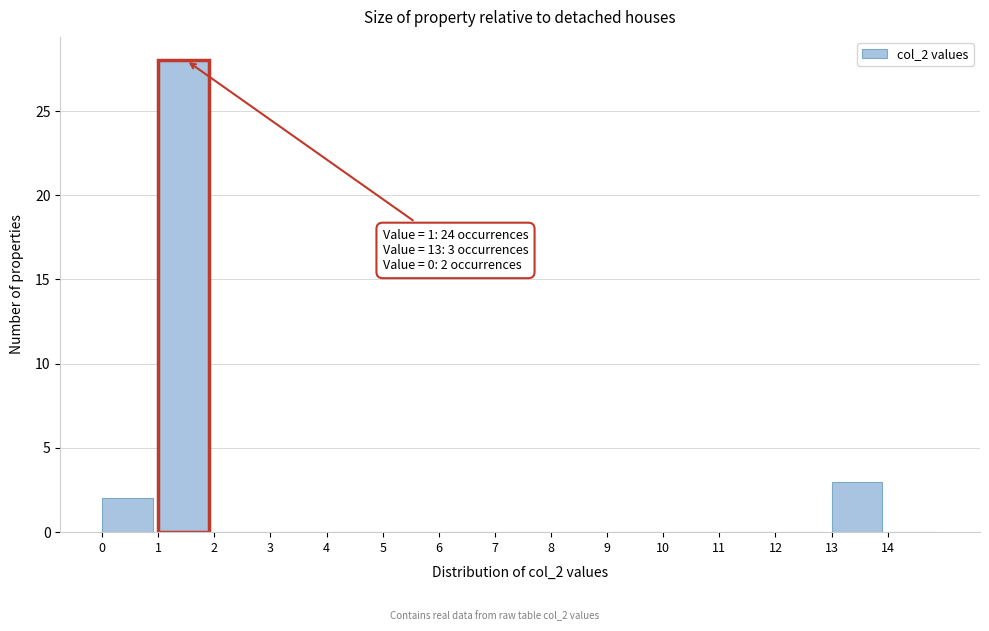

Which range on the x-axis has the tallest bar?

1 to 2